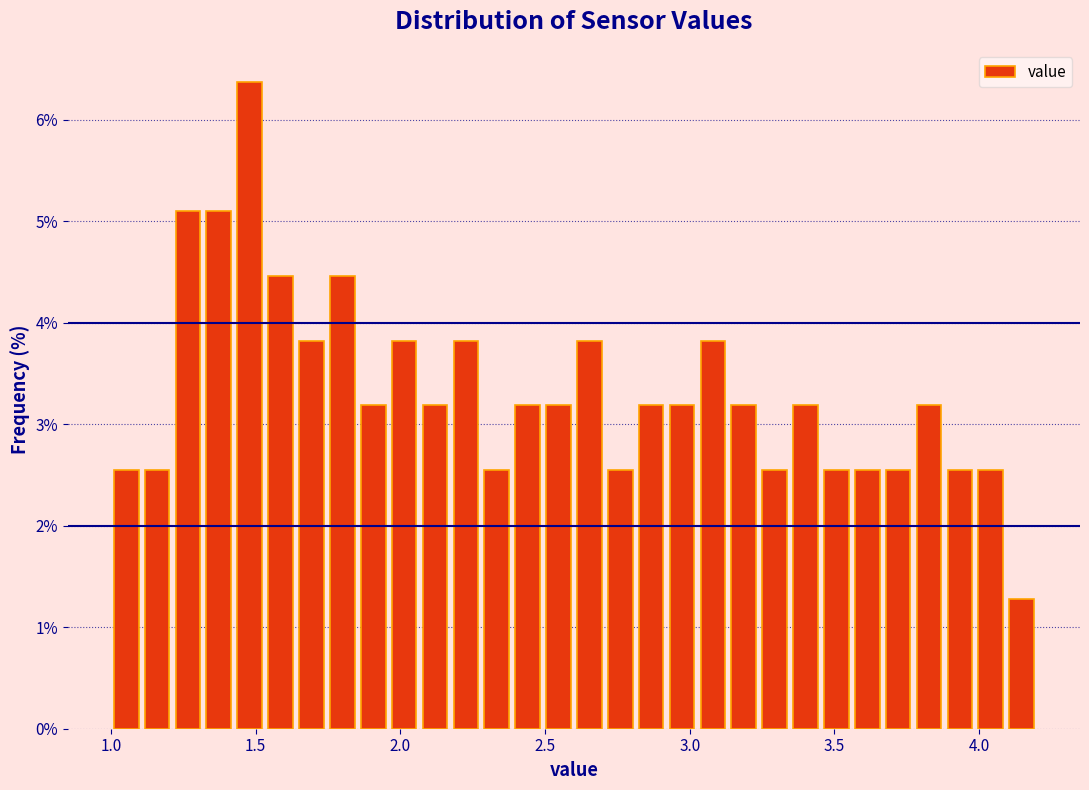

Read against the x-axis, roughly where is the centre of the tallest bar?

1.50